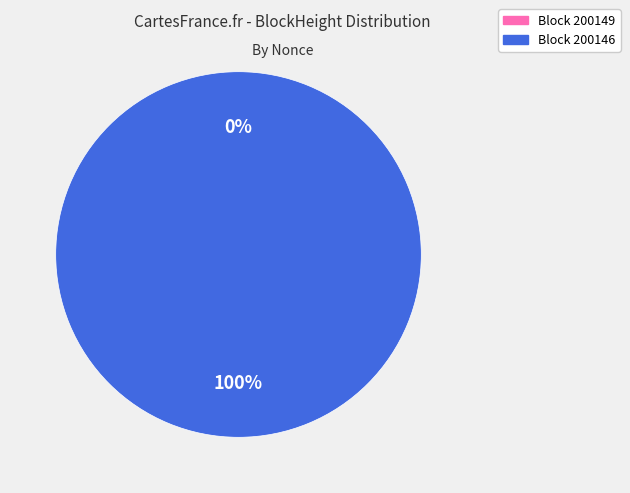

Which slice is the smallest?

200149